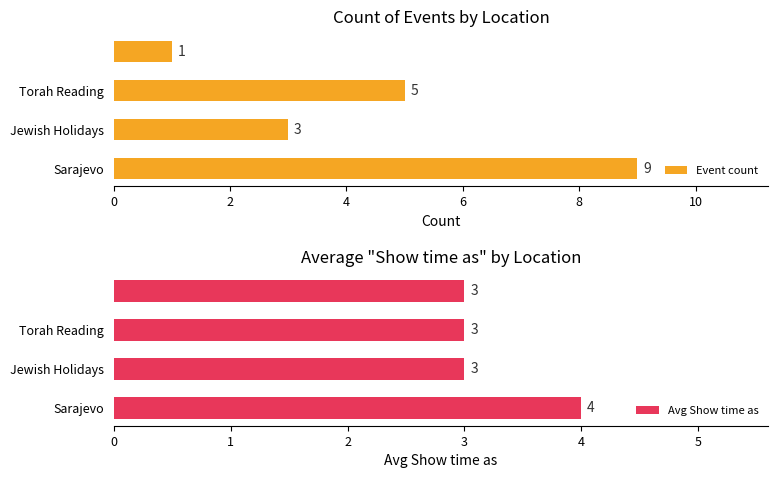

At which label does Event count reach its peak?

Sarajevo